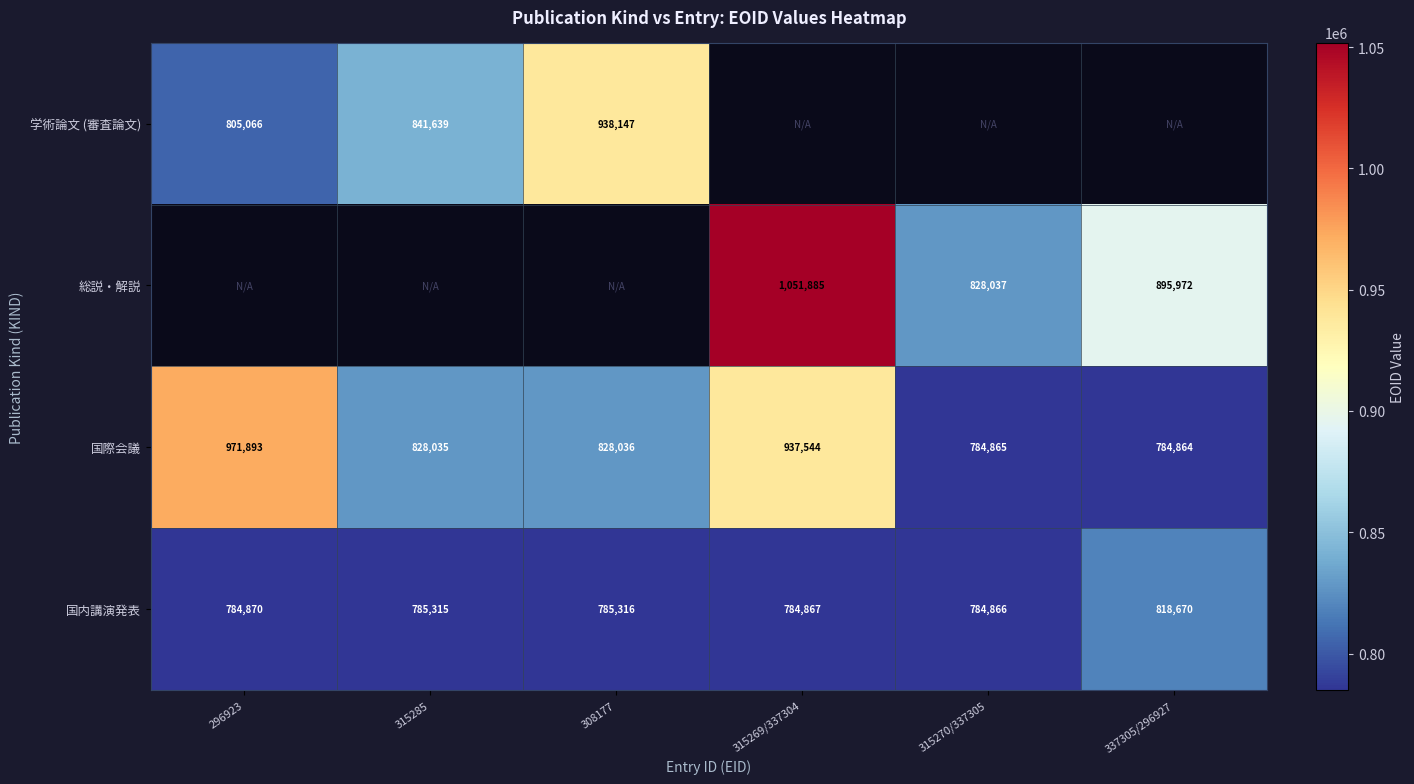

At which label does 国際会議 reach its minimum?

337305/296927